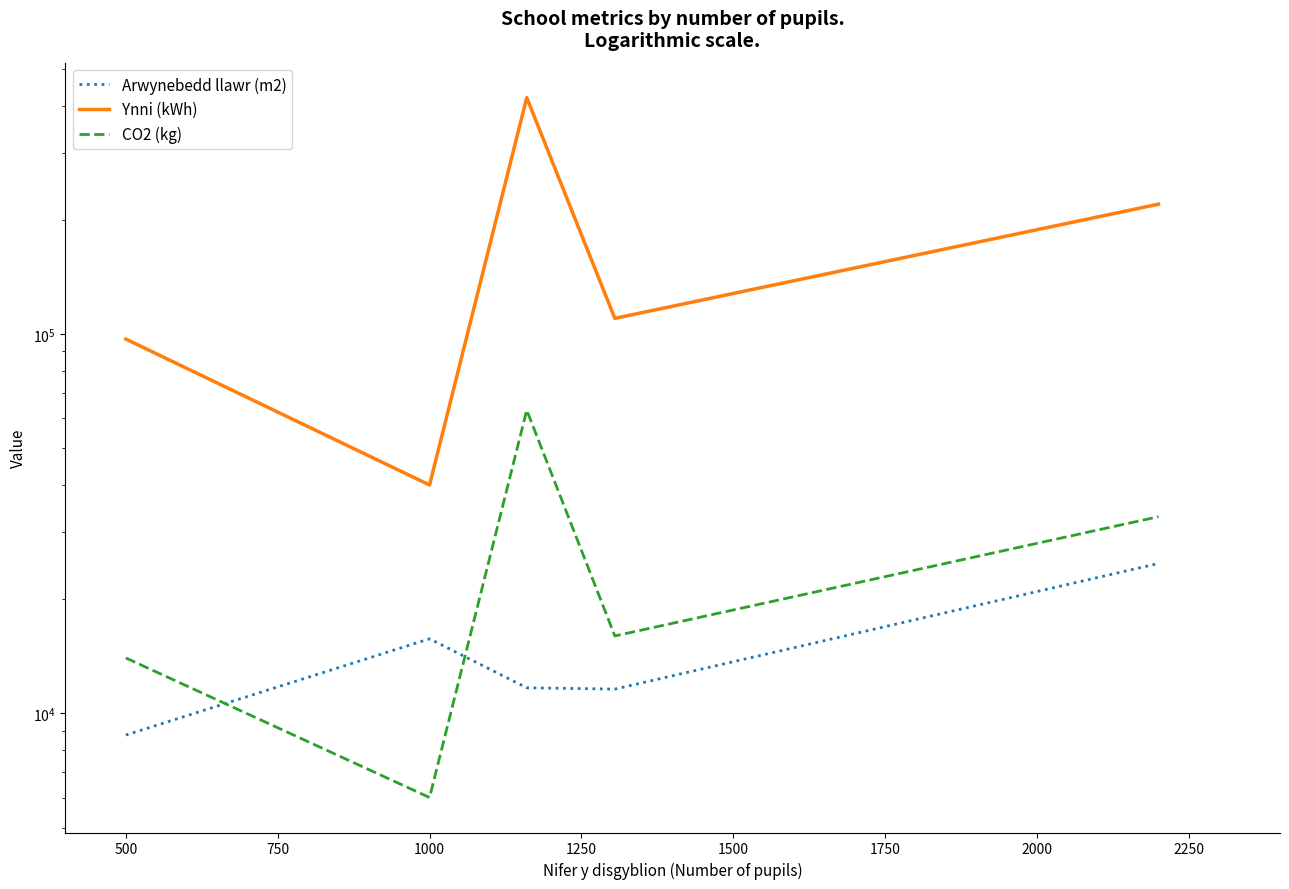

True or false: CO2 (kg) and Ynni (kWh) intersect in this chart.

False